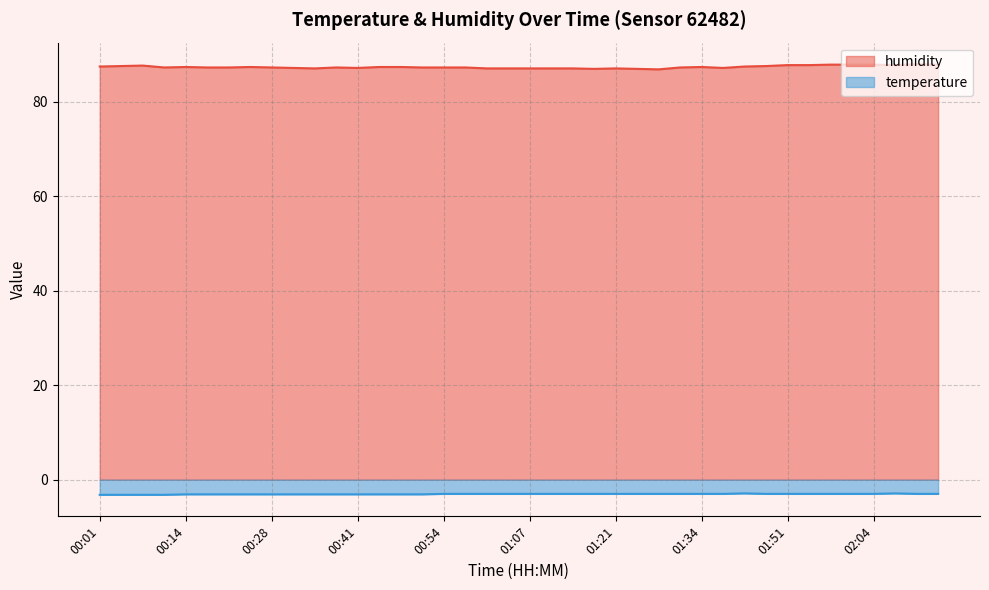

In humidity, how many points are higher than both neighbors (excluding endpoints)?

7